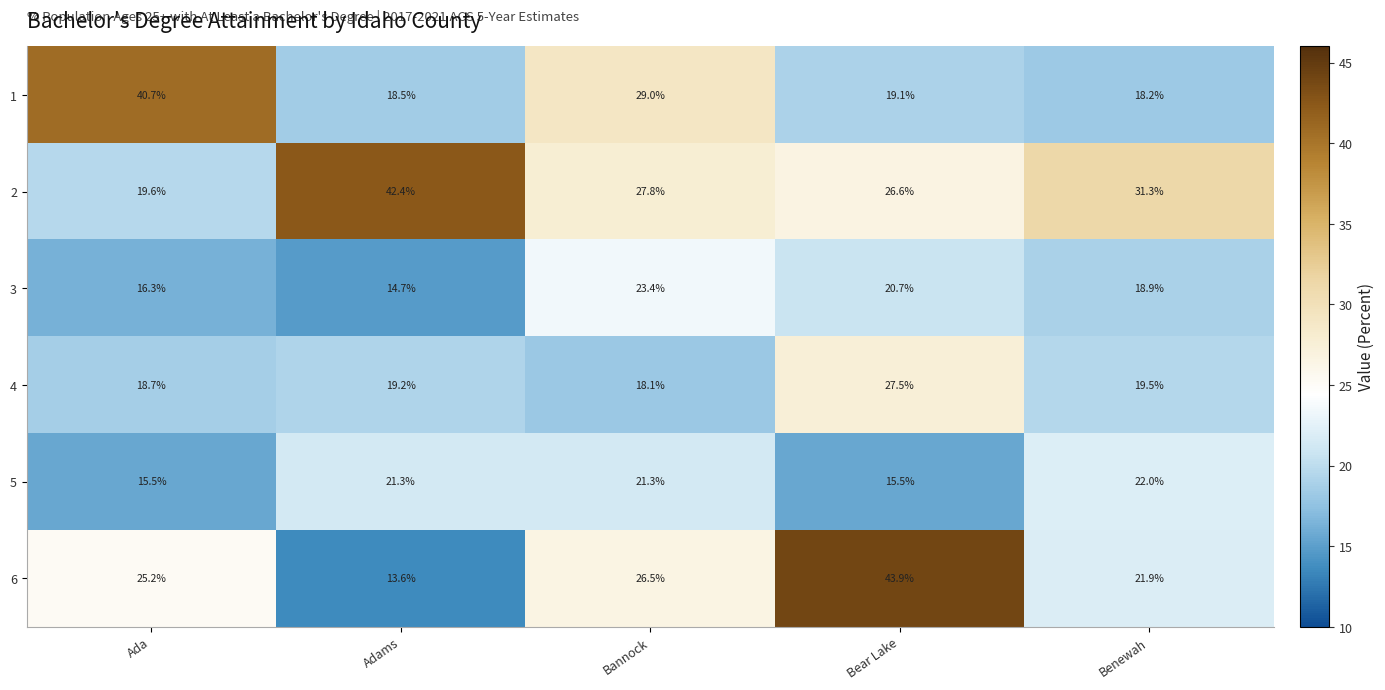

Which series has the largest range (max minus min)?

6